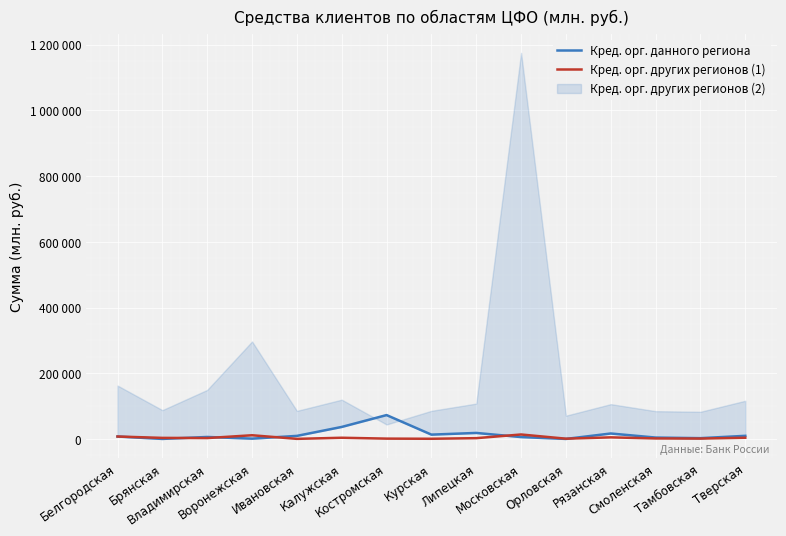

True or false: Кред. орг. данного региона has more than 0 points higher than both neighbors.

True